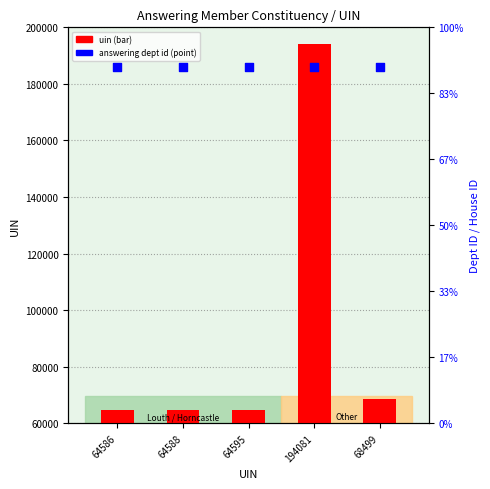

Which series contains the highest Y value?

uin